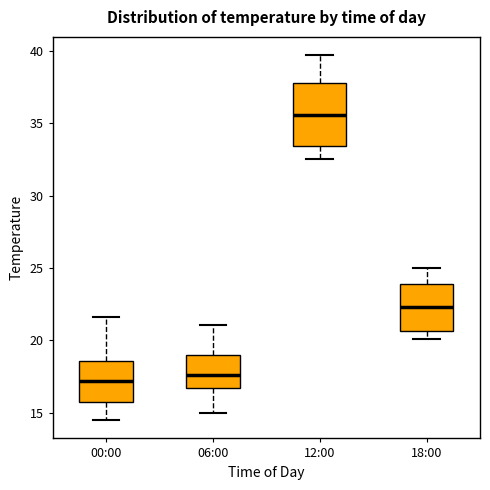

Reading left to right, read every box against the y-axis: the position of its median line, the range the box covers, and the ends of its whiskers. The values are not printed on the chart, so give them approximately, as read against the axis.

00:00: median 17.0, box 15.5 to 18.5, whiskers 14.5 to 21.5
06:00: median 17.5, box 16.5 to 19.0, whiskers 15.0 to 21.0
12:00: median 35.5, box 33.5 to 38.0, whiskers 32.5 to 39.5
18:00: median 22.5, box 20.5 to 24.0, whiskers 20.0 to 25.0